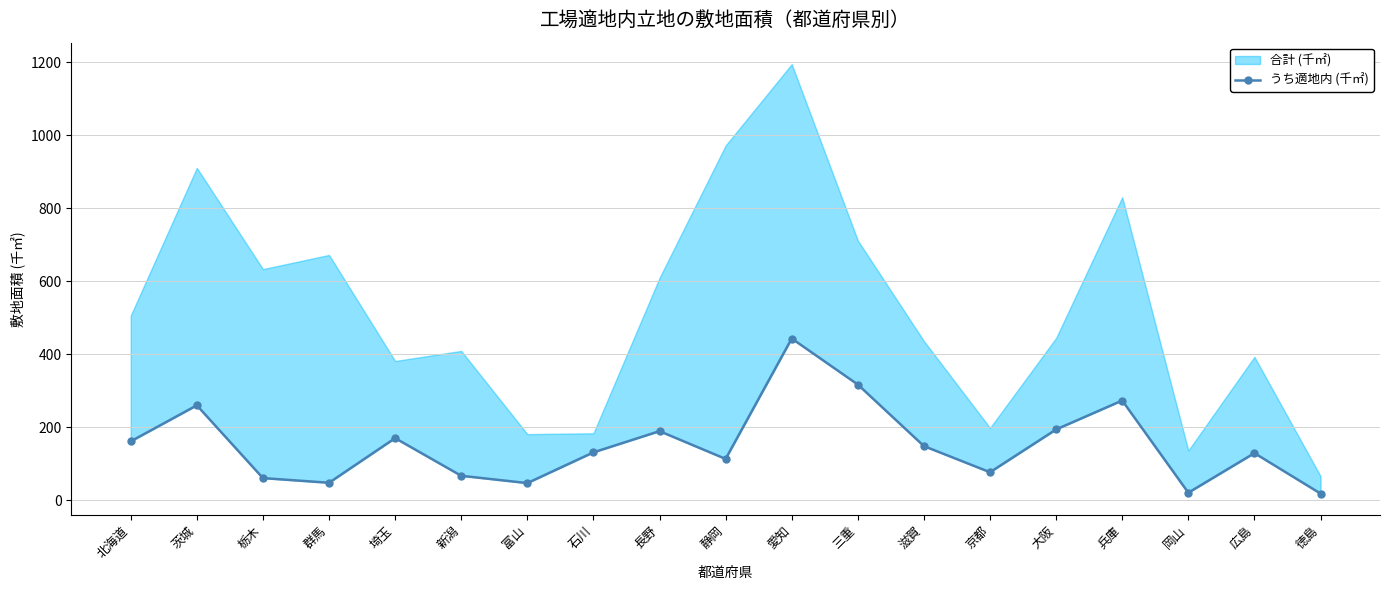

Does the chart display data point markers on the line(s)?

Yes